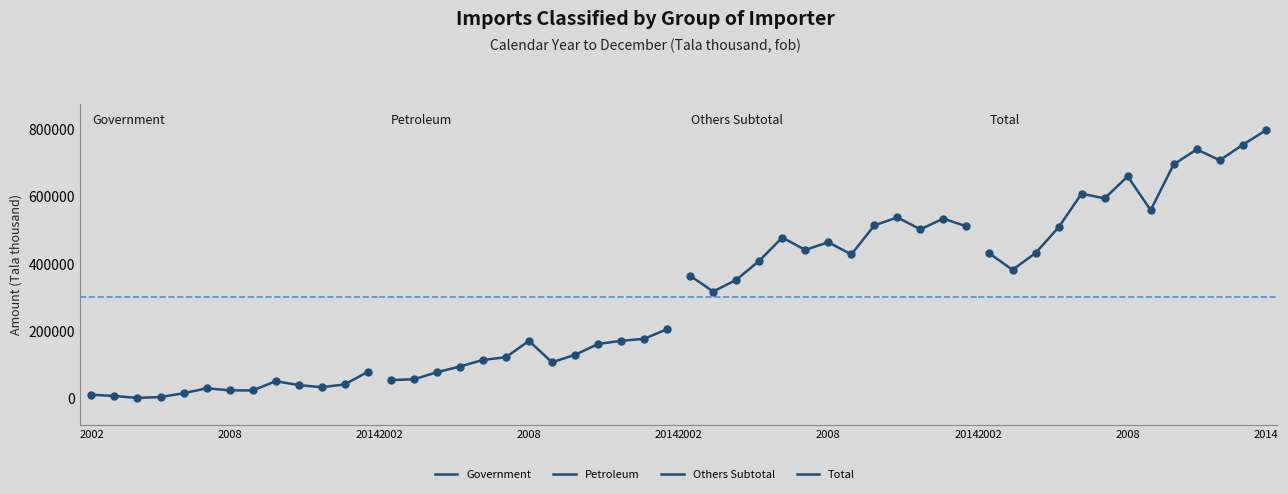

What is the total value across all series at 3?

1015420.0